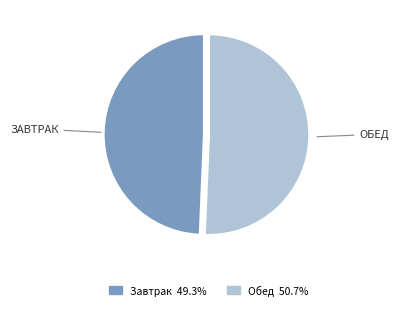

Does Обед account for over 50% of the chart?

Yes